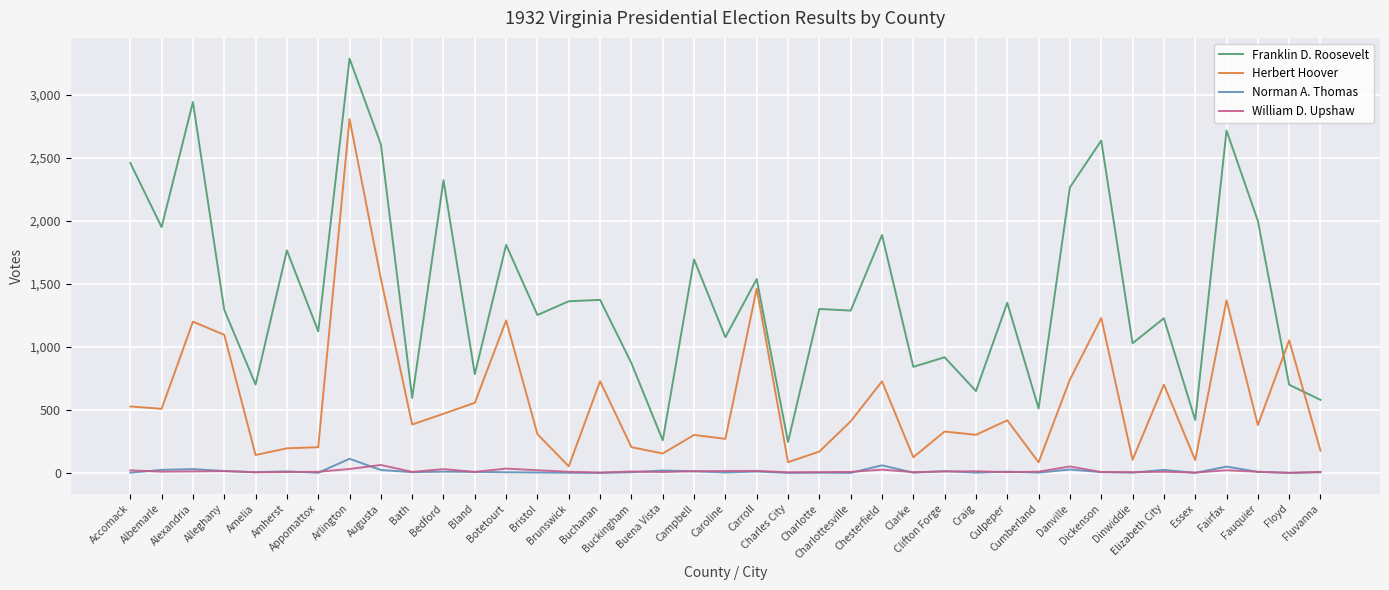

What is the sum of the William D. Upshaw values at Buchanan and Augusta?

66